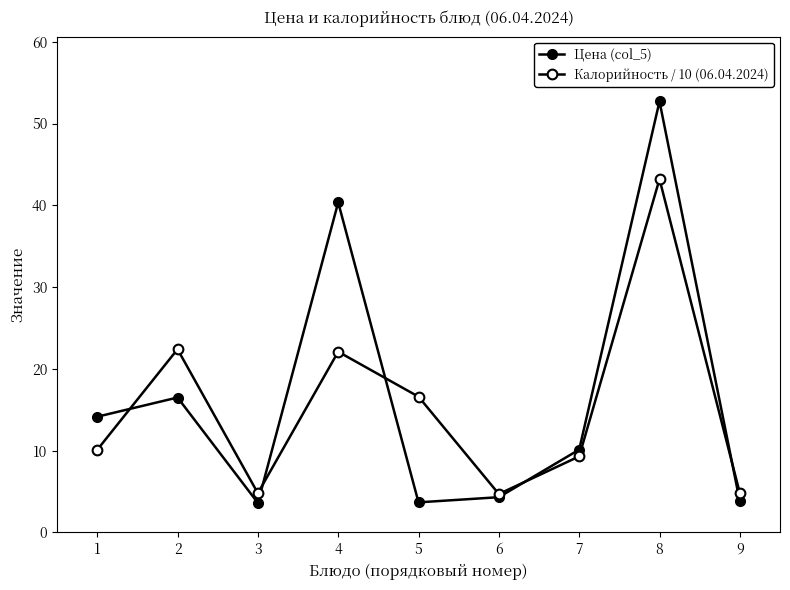

What is the value of the Калорийность / 10 (06.04.2024) point at the 7th from the left?

9.3